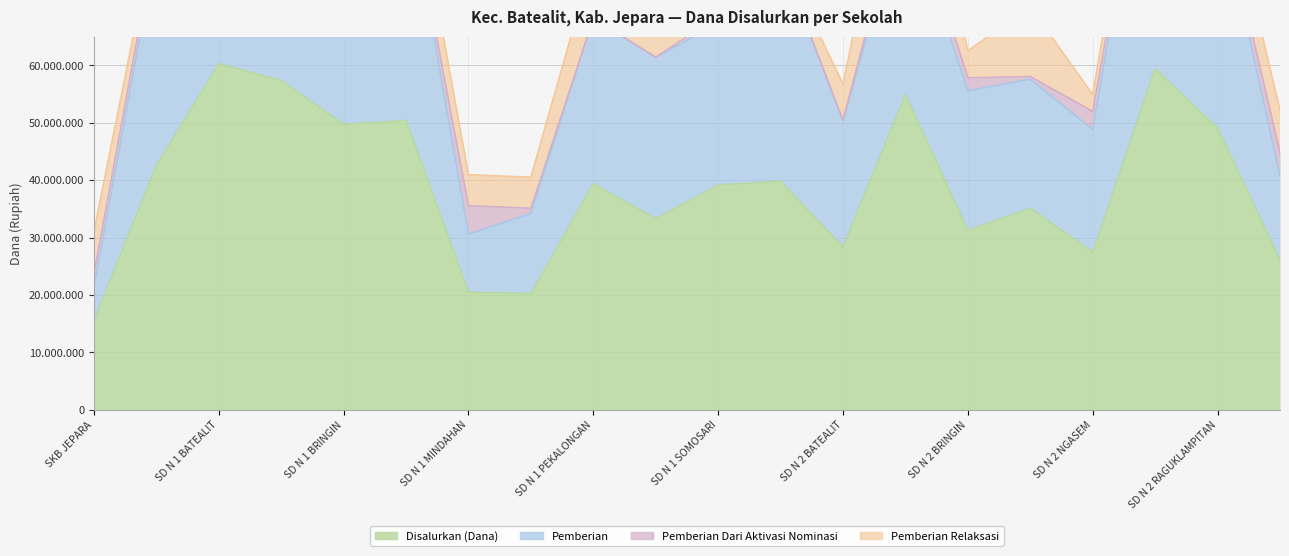

What is the value of the Disalurkan (Dana) point at the 13th from the left?

28350000